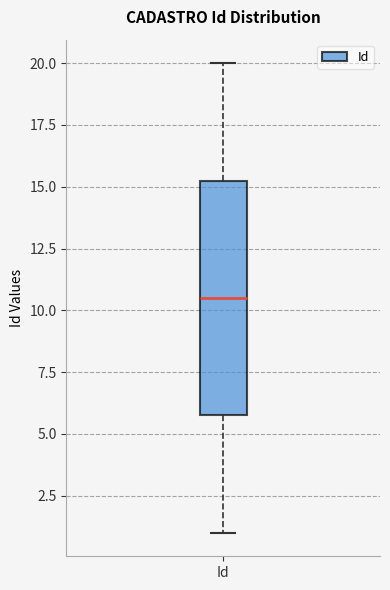

Read this box plot against the y-axis: the position of the median line, the range covered by the box, and the ends of both whiskers. The values are not printed on the chart, so give them approximately, as read against the axis.

median 10.5, box 6.0 to 15.5, whiskers 1.0 to 20.0